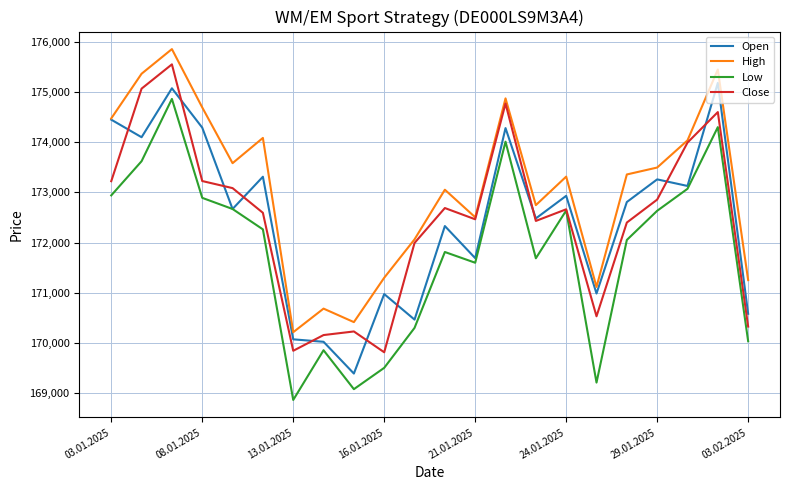

Which series has the largest total across all categories?

High